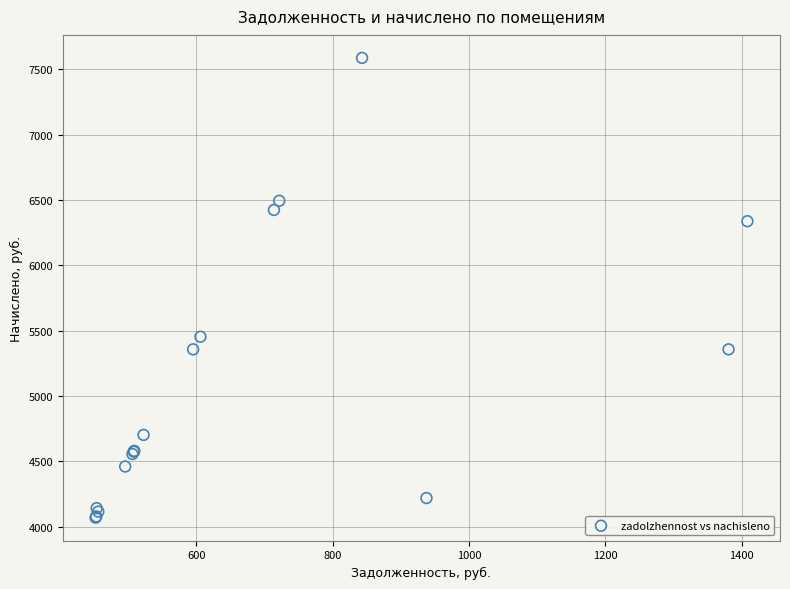

What Y value in the scatter plot is closest to 5827?

5453.3